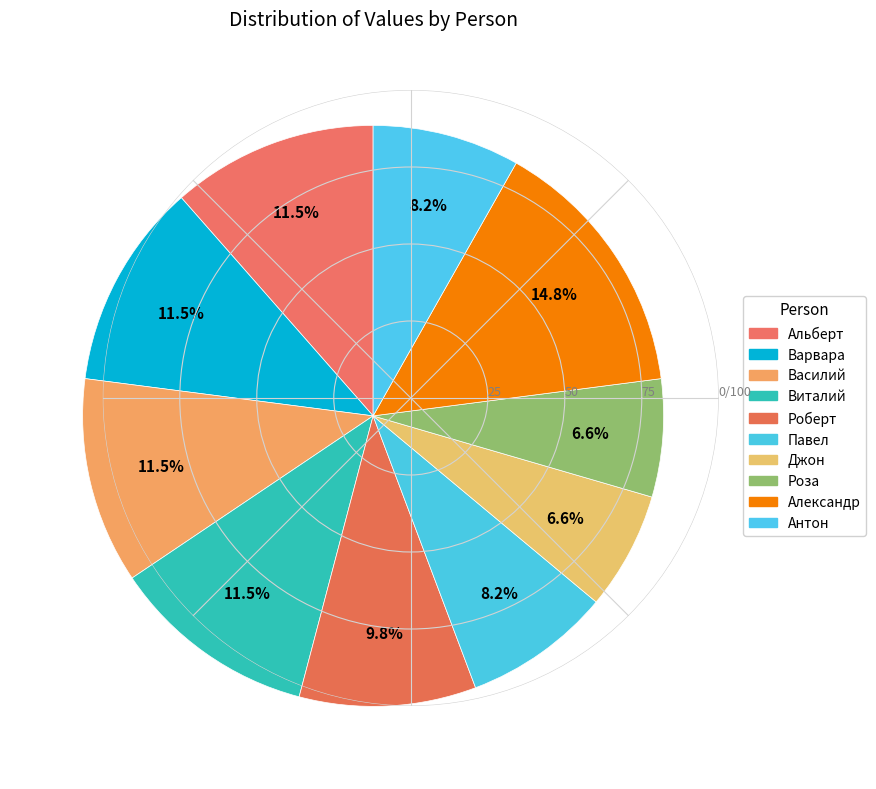

Is it true that Варвара is 11% of the pie?

True